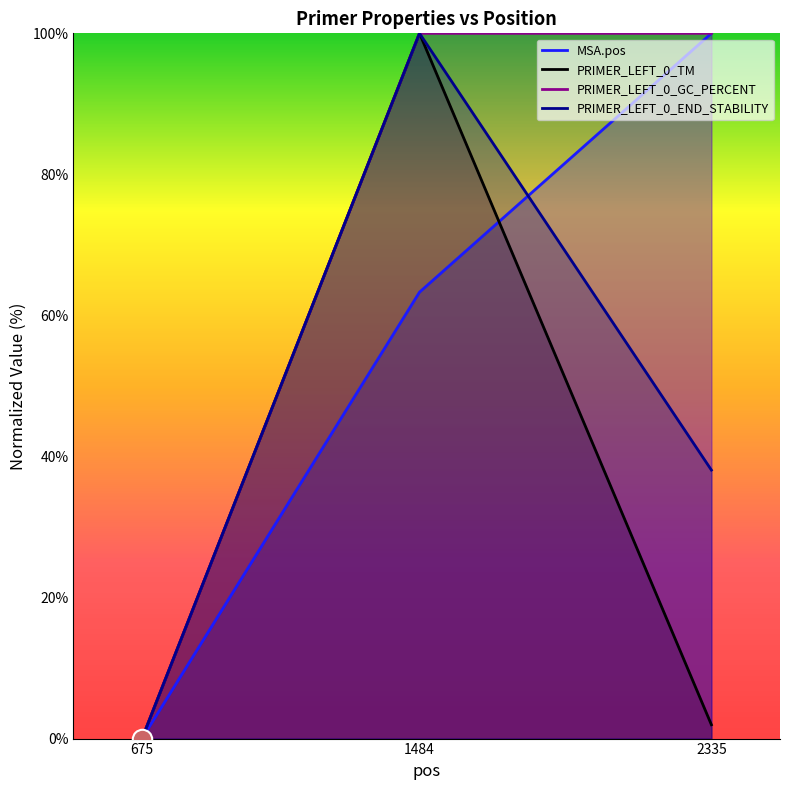

What is the maximum value shown in the chart?

100.0